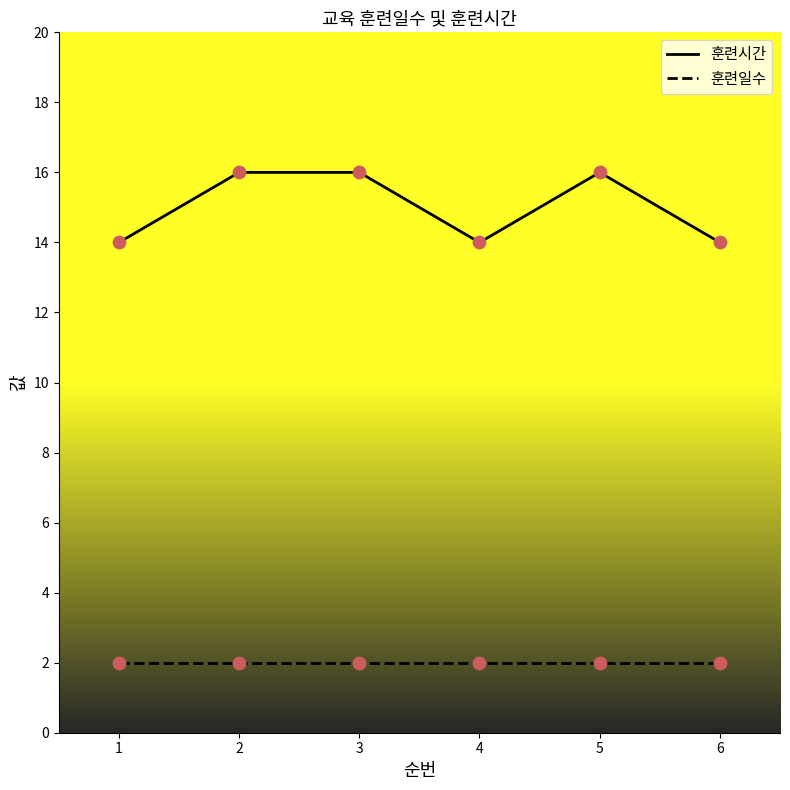

Is the value of 훈련일수 at 6 greater than the value of 훈련시간 at 4?

No